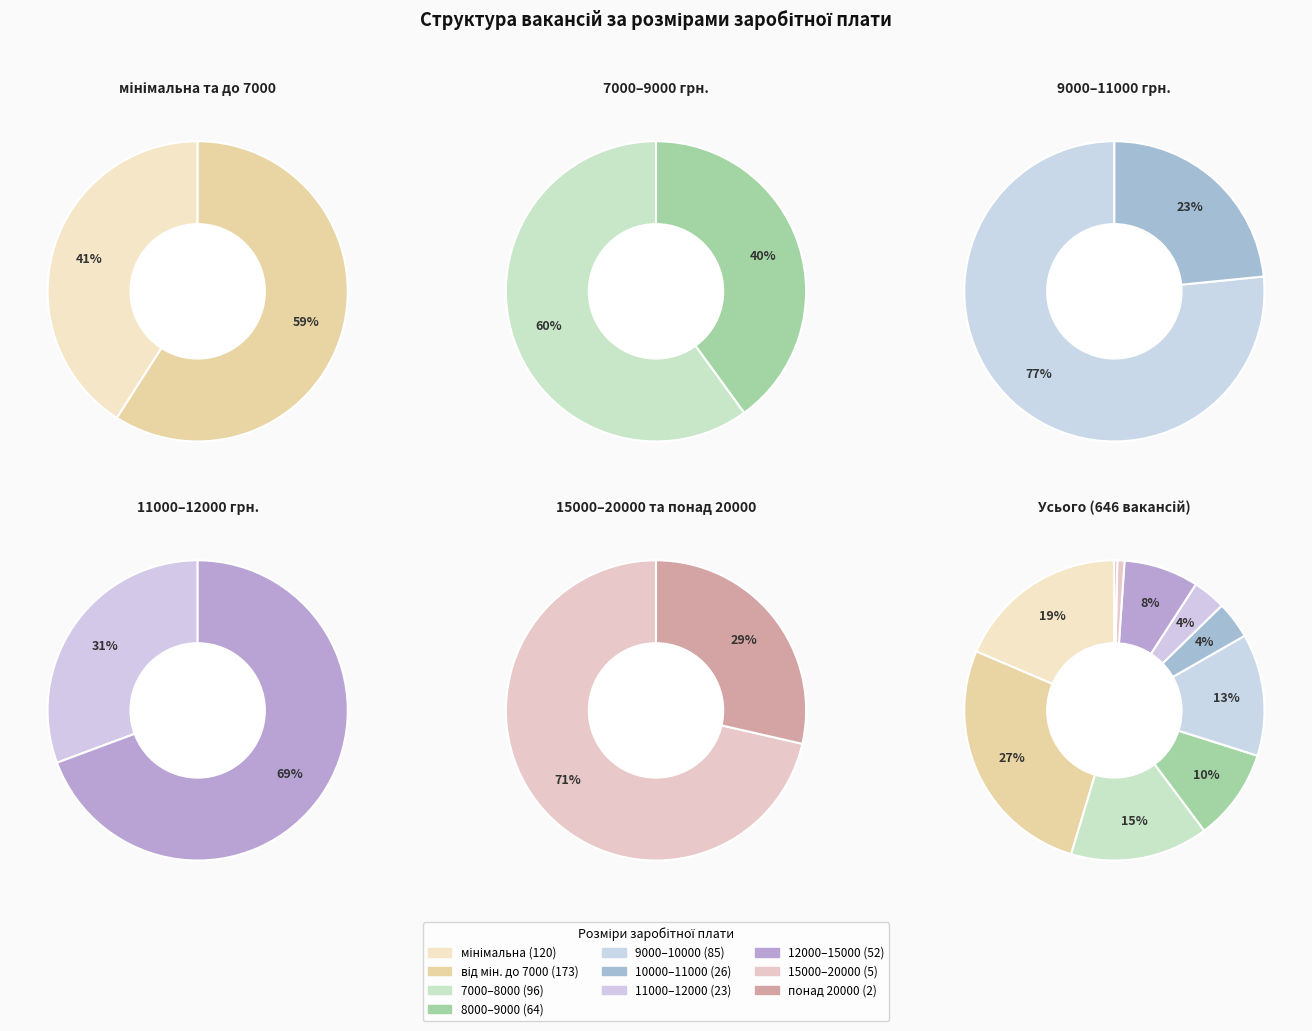

How many slices are in this pie chart?

10